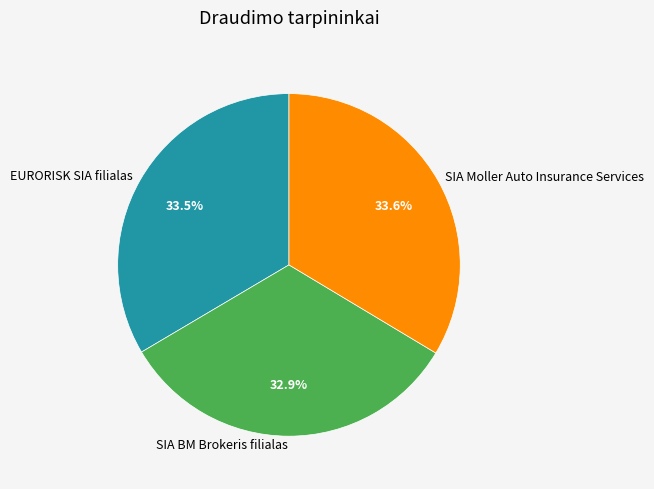

To the nearest percent, what is the difference between the largest and smallest slice percentages?

1%